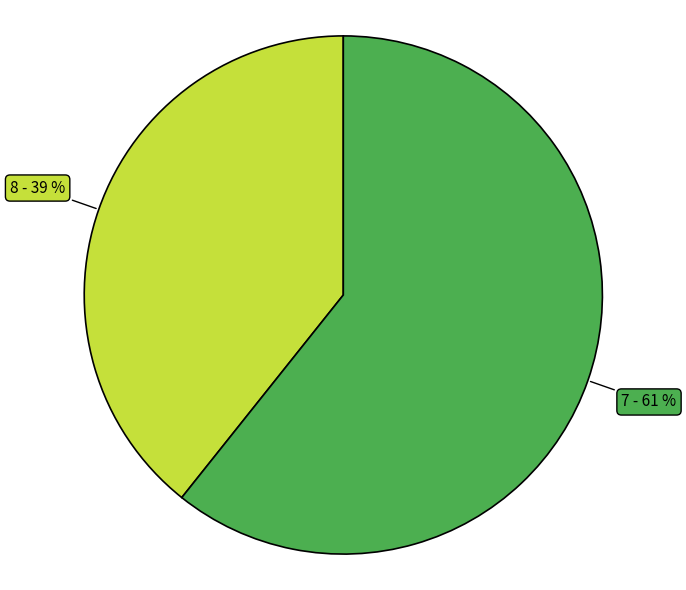

To the nearest percent, what is the average slice percentage?

50%